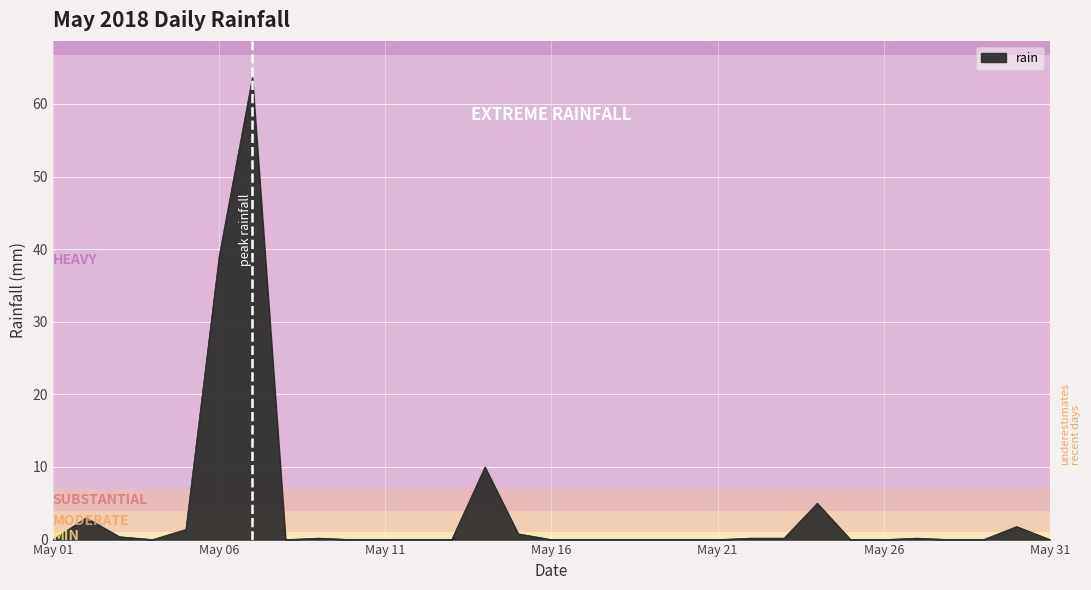

What is the maximum value shown in the chart?

63.6